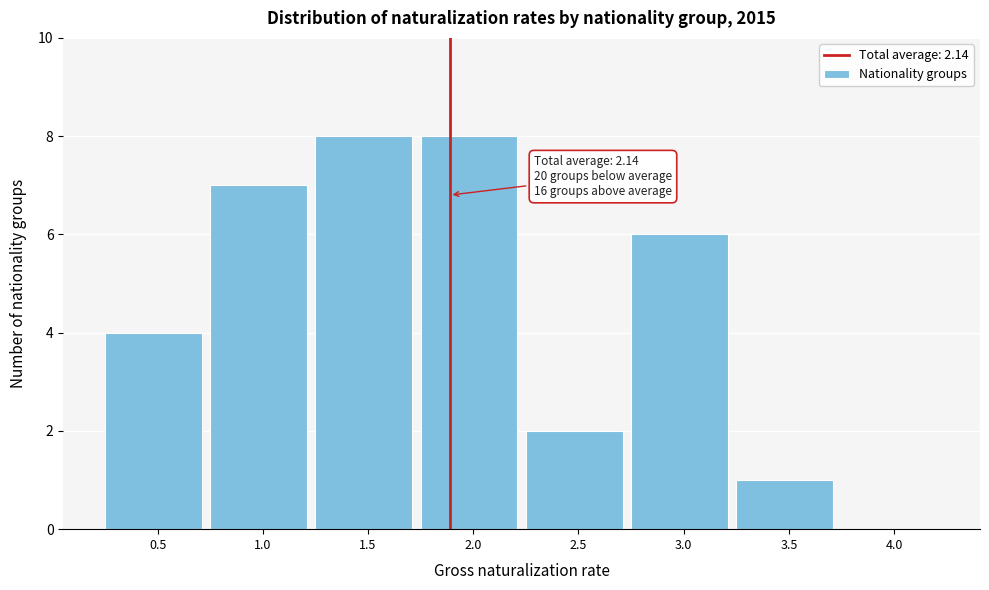

Reading left to right, transcribe all the data shown in this chart.

0.5=4	1.0=7	1.5=8	2.0=8	2.5=2	3.0=6	3.5=1	4.0=0